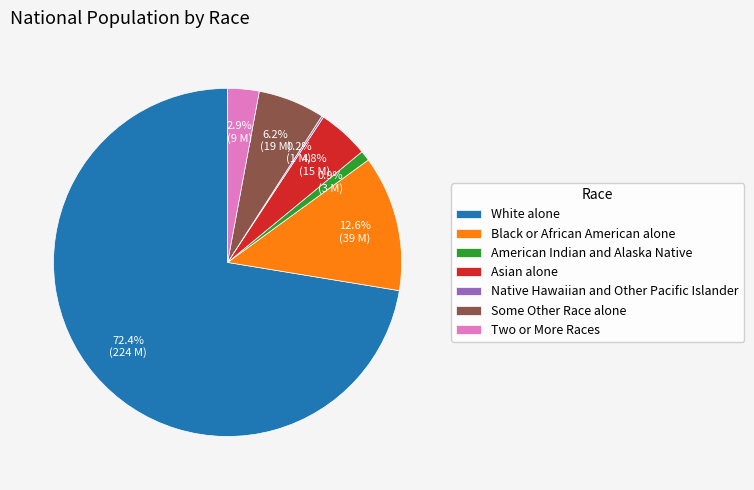

What is the largest slice in the pie chart?

White alone